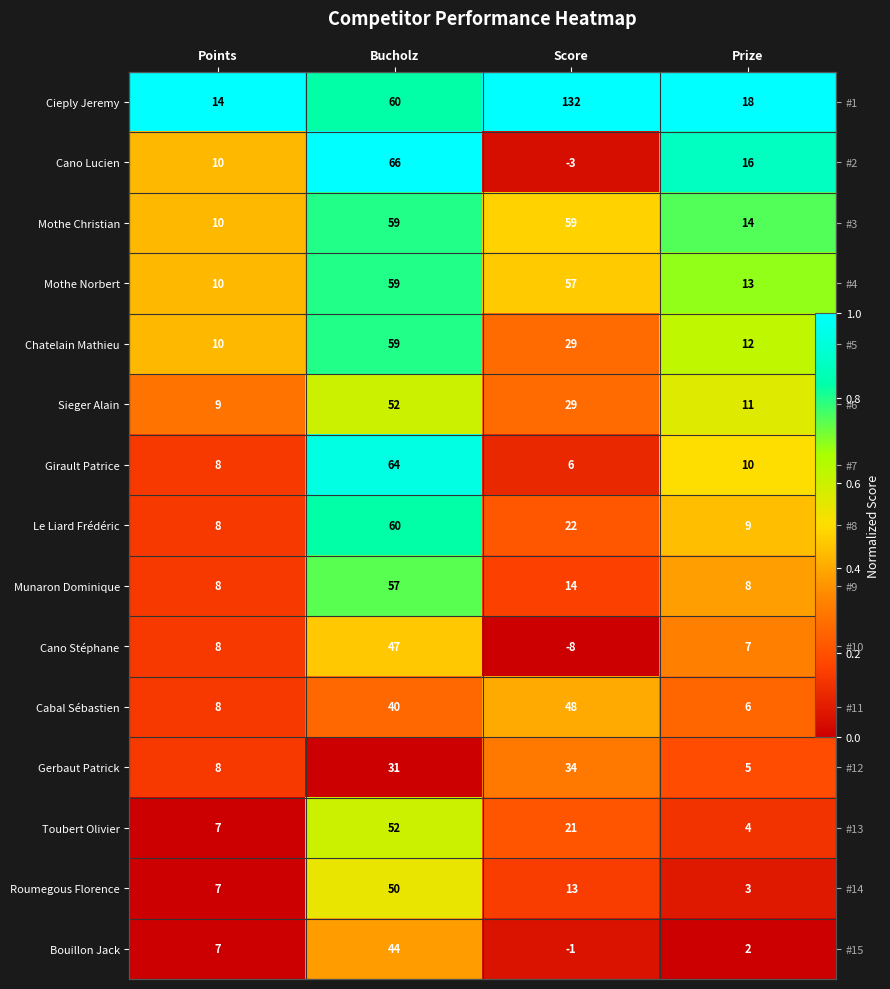

Which series changed the most between Points and Score?

Cano Lucien